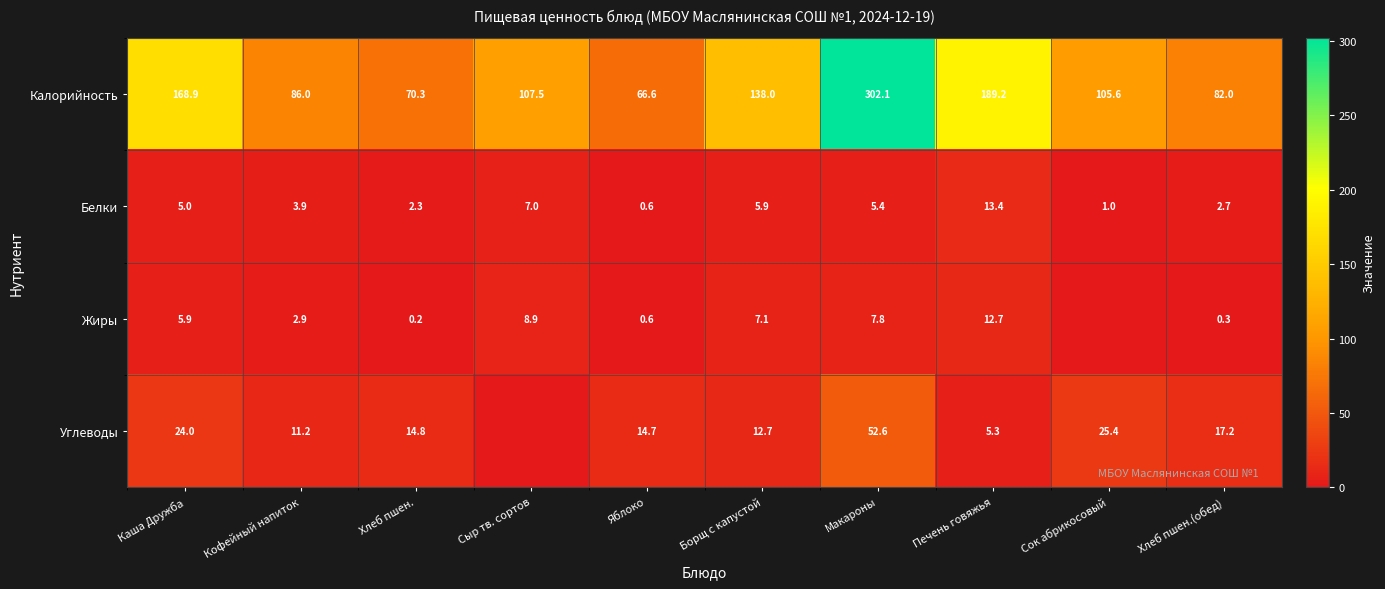

What is the difference between the maximum and minimum values in the Белки series?

12.8